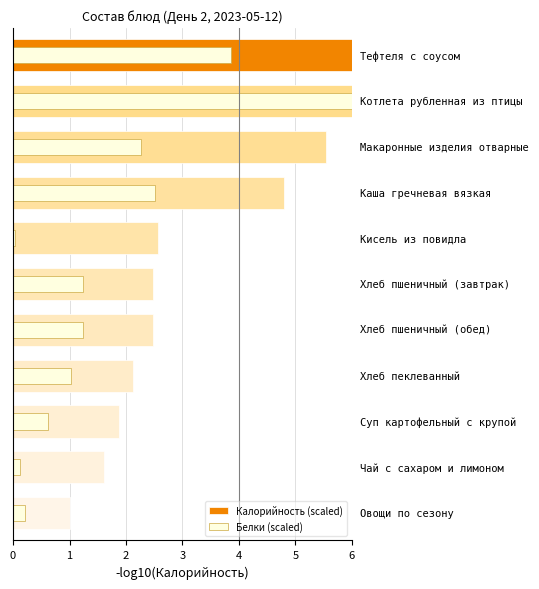

Does the chart contain stacked bars?

No